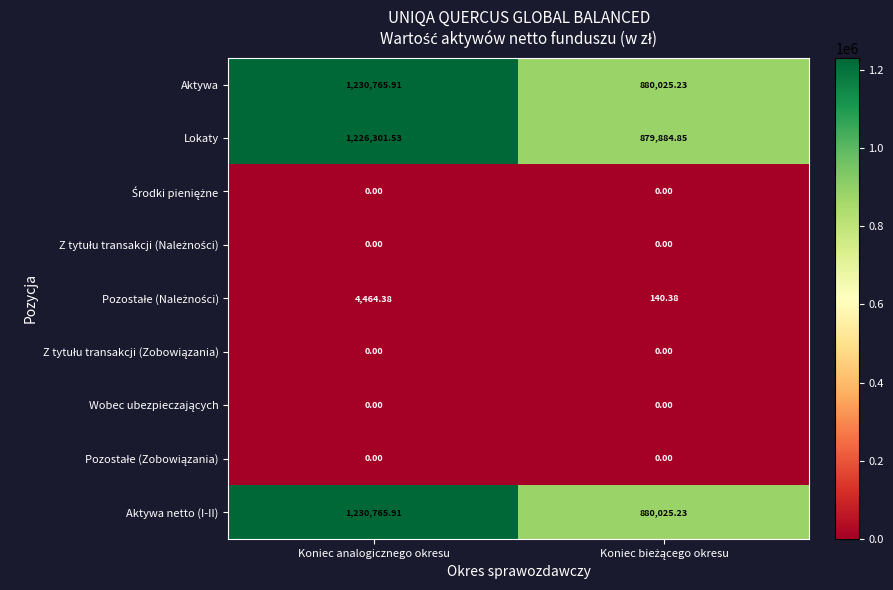

Where does the Lokaty series first go above 1226301?

Koniec analogicznego okresu